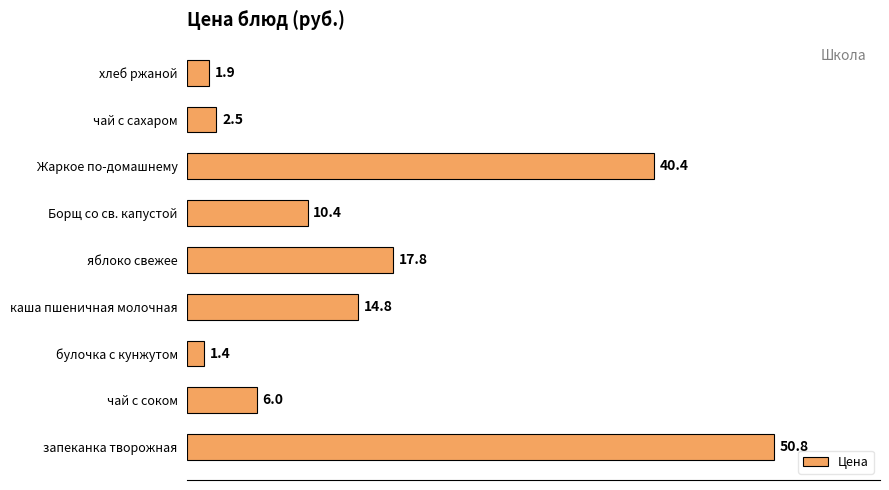

What is the change in value from Жаркое по-домашнему to чай с сахаром?

-37.9